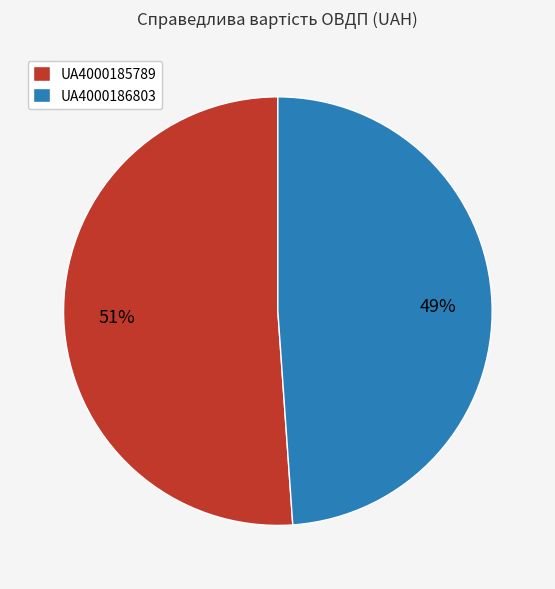

True or false: UA4000185789 accounts for 51% of the total.

True